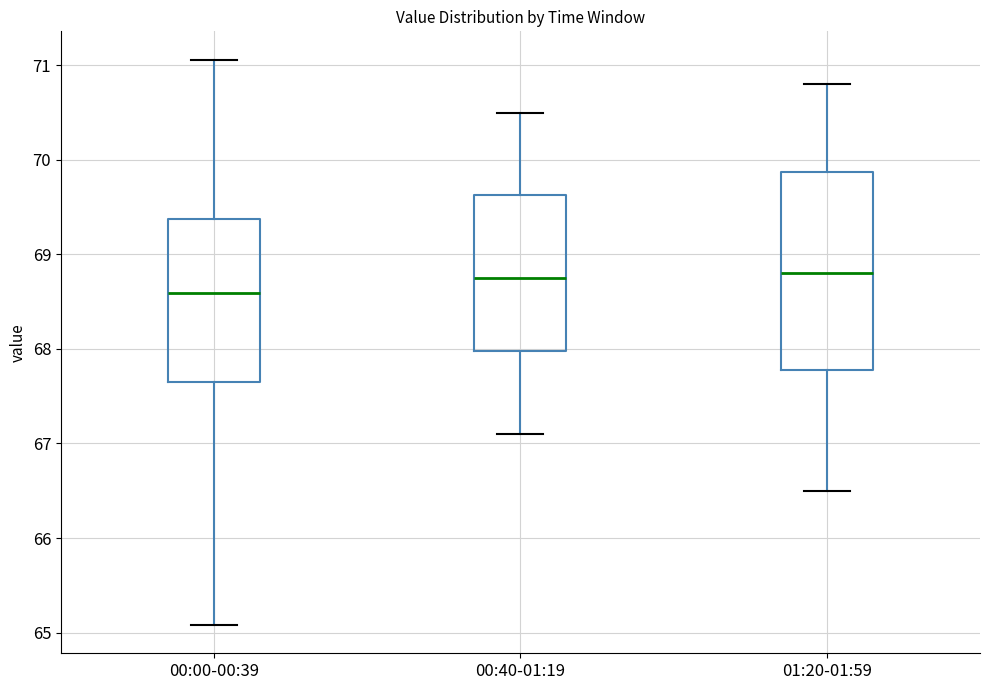

Reading left to right, transcribe this box plot: for each box, give where its median line is, the range the box spans, and where its two whiskers end, as read against the y-axis. The values are not printed on the chart, so give them approximately, as read against the axis.

00:00-00:39: median 68.6, box 67.7 to 69.4, whiskers 65.1 to 71.1
00:40-01:19: median 68.8, box 68.0 to 69.6, whiskers 67.1 to 70.5
01:20-01:59: median 68.8, box 67.8 to 69.9, whiskers 66.5 to 70.8